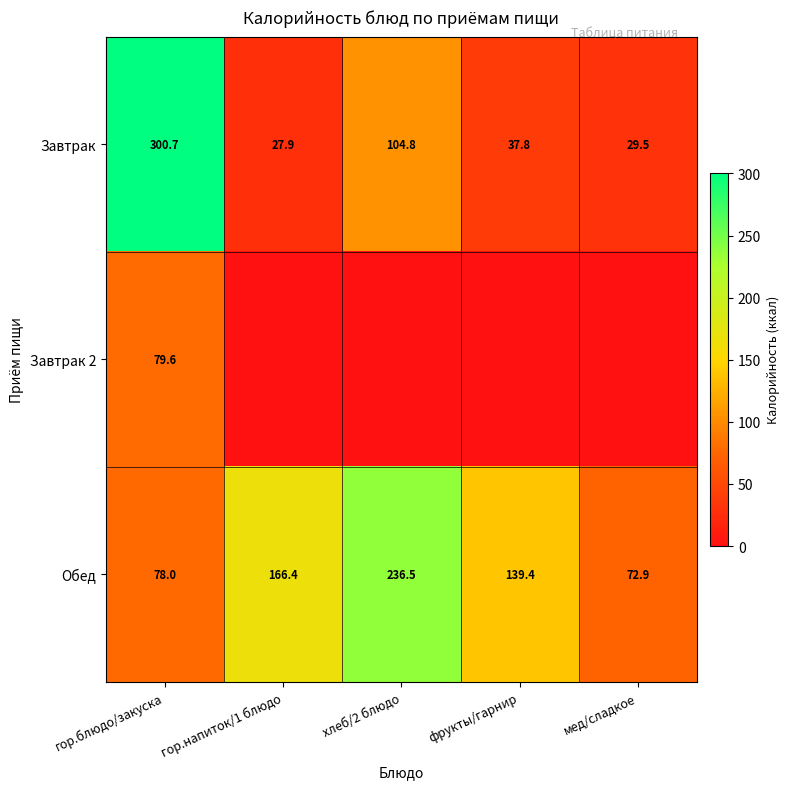

List the labels in order of Завтрак value, largest first.

гор.блюдо/закуска, хлеб/2 блюдо, фрукты/гарнир, мед/сладкое, гор.напиток/1 блюдо